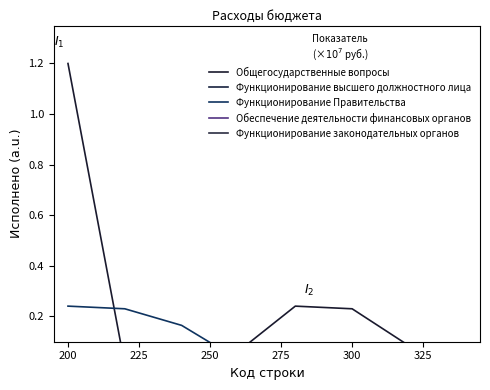

Reading left to right, extract all data points from this chart.

Общегосударственные вопросы: 1.2	0.0	0.1	0.1	0.2	0.2	0.1	0.1
Функционирование высшего должностного лица: 0.0	0.0	0.0	0.1	0.0	0.0	0.0	0.0
Функционирование Правительства: 0.2	0.2	0.2	0.0	0.0	0.0	0.0	0.0
Обеспечение деятельности финансовых органов: 0.1	0.1	0.1	0.0	0.0	0.0	0.0	0.0
Функционирование законодательных органов: 0.1	0.1	0.1	0.0	0.0	0.0	0.0	0.0